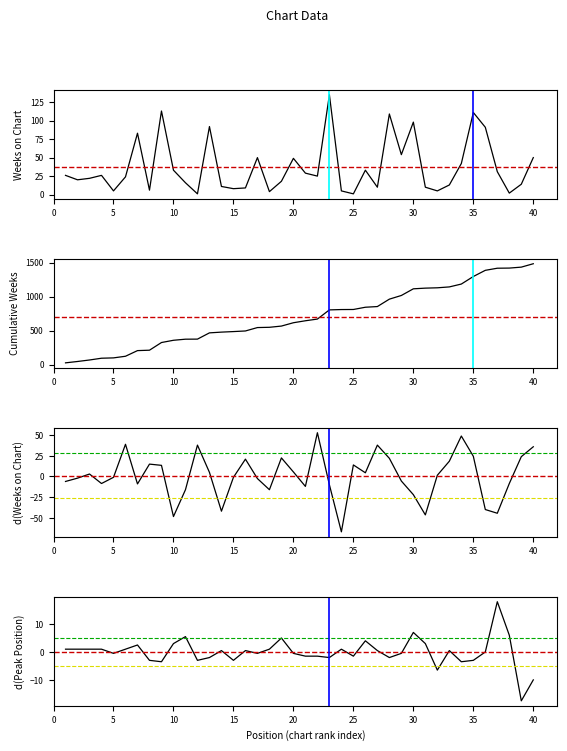

Between 35 and 10, which is larger?

35